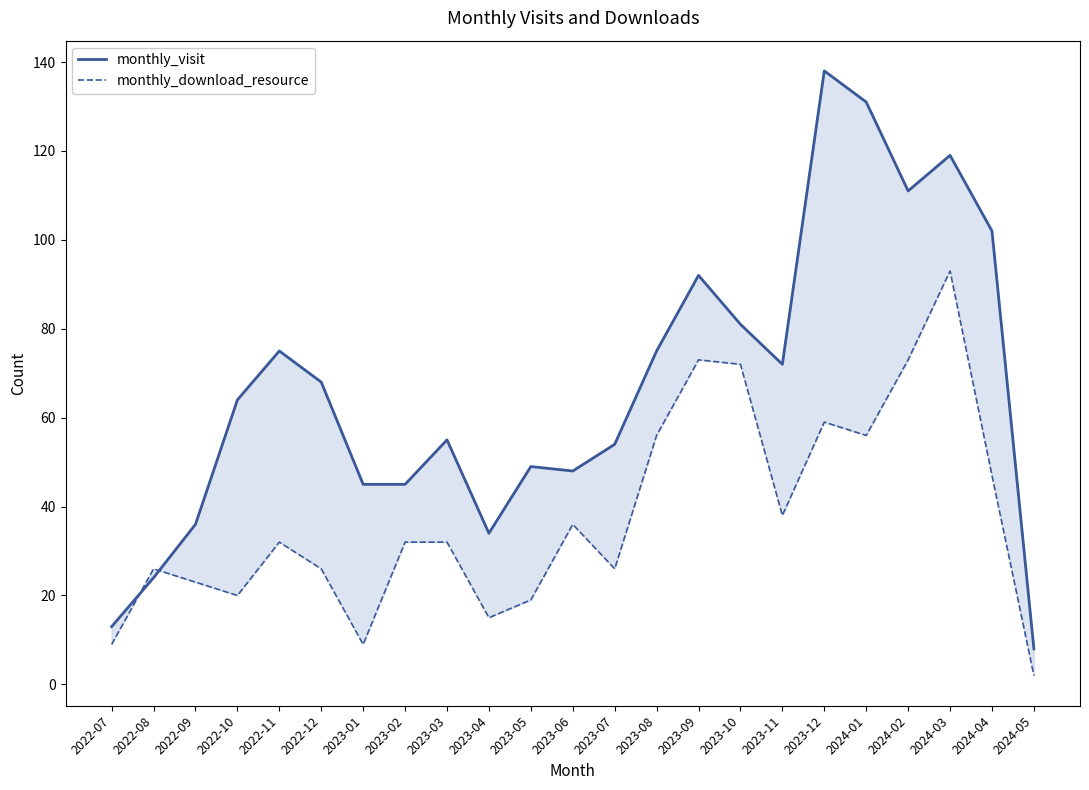

What is the difference between the monthly_visit values at 2024-01 and 2023-06?

83